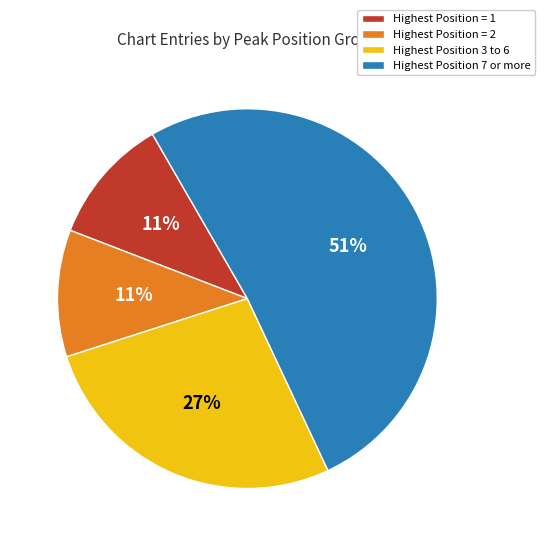

Is the sum of Highest Position = 1 and Highest Position = 2 greater than half?

No